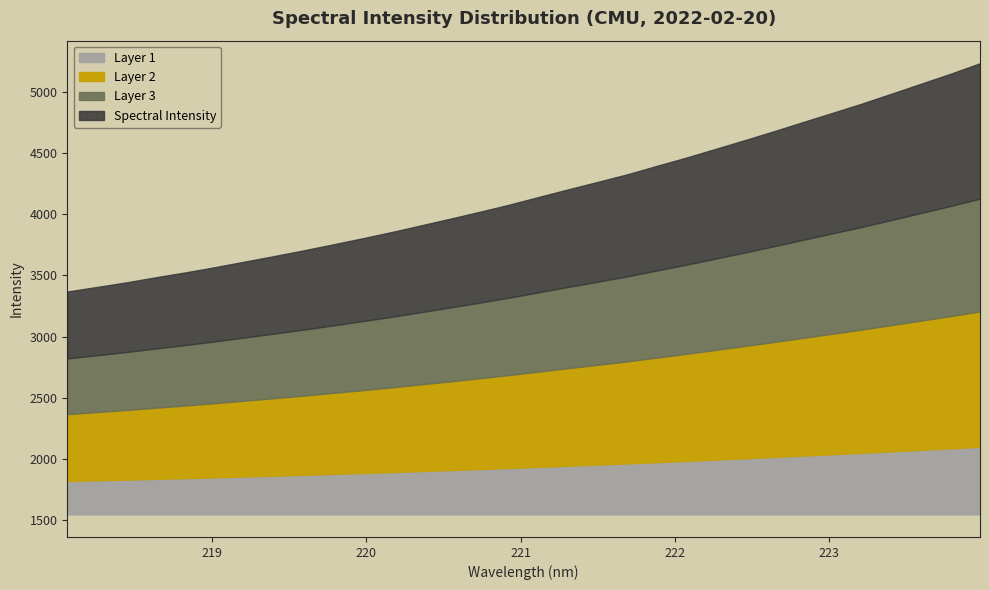

What is the difference between the values at 218.6332 and 223.7895?

1663.0